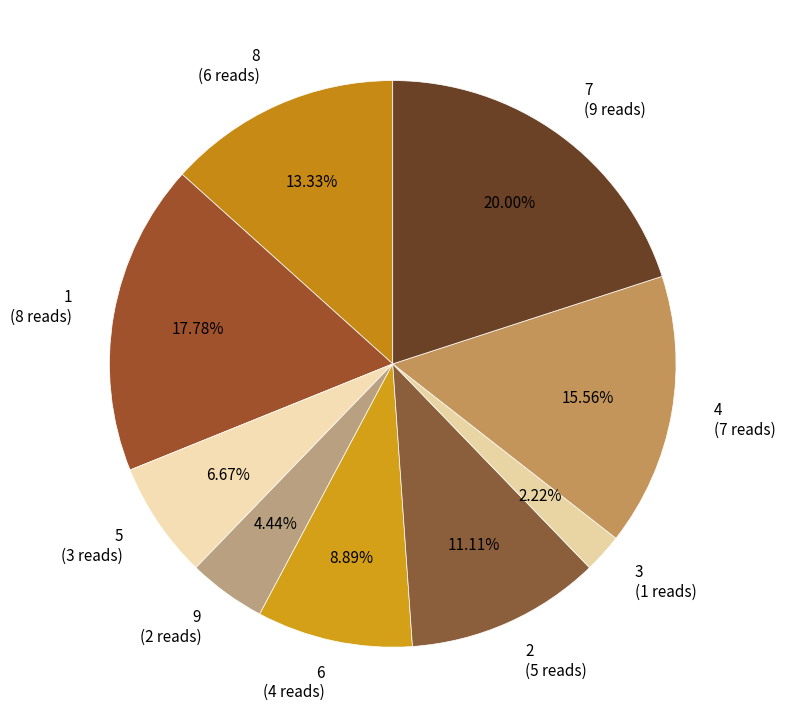

Does 4 (7 reads) represent more than half of the total?

No